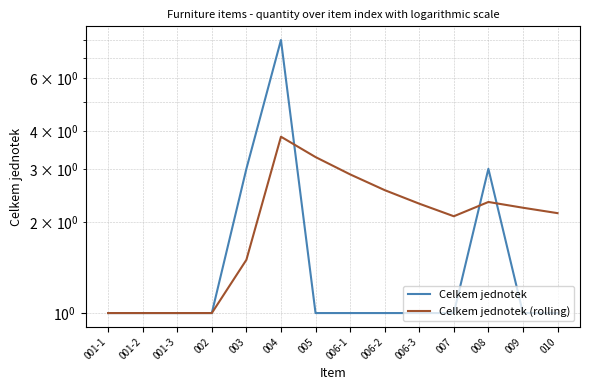

Rank the categories by Celkem jednotek (rolling) value from lowest to highest.

001-1, 001-2, 001-3, 002, 003, 007, 010, 009, 006-3, 008, 006-2, 006-1, 005, 004